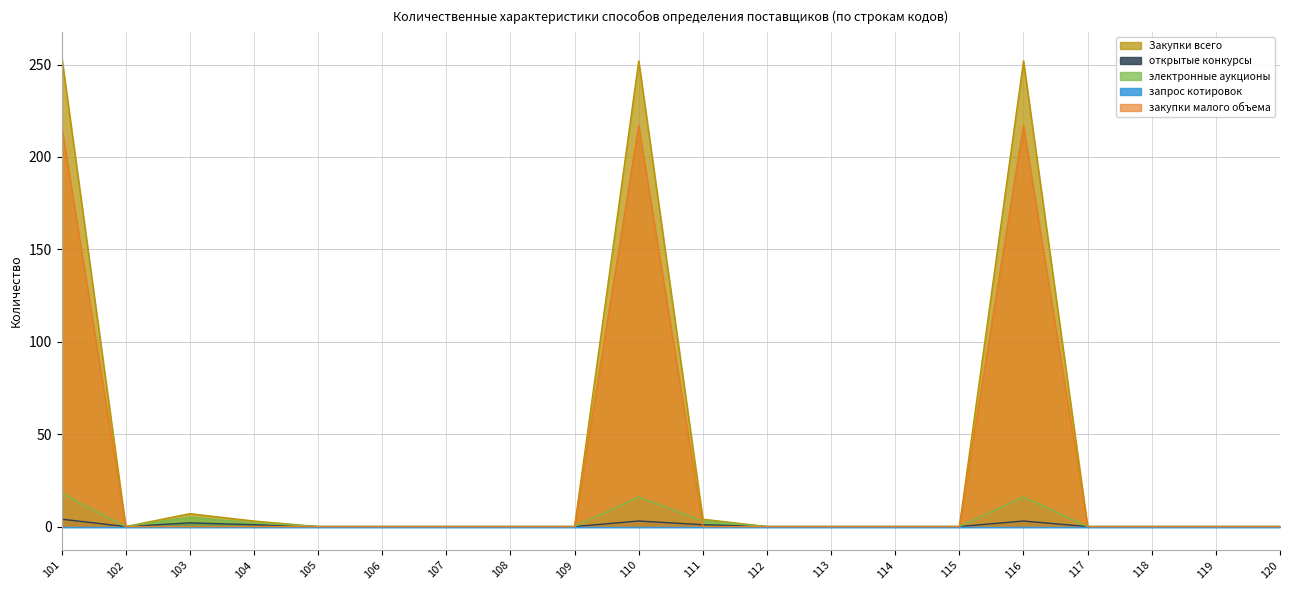

What is the sum of the закупки малого объема values at 101 and 114?

217